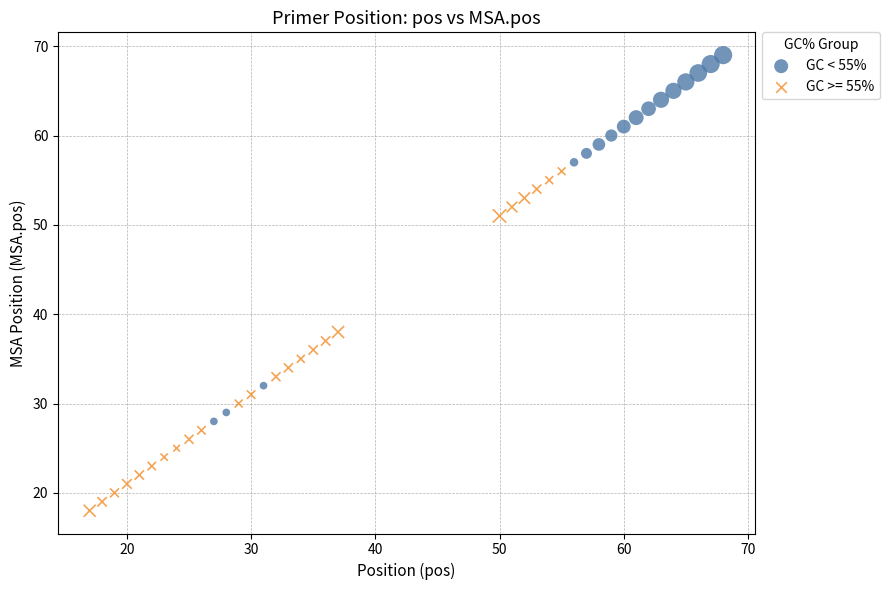

Which series has the largest Y range (max minus min)?

GC < 55%